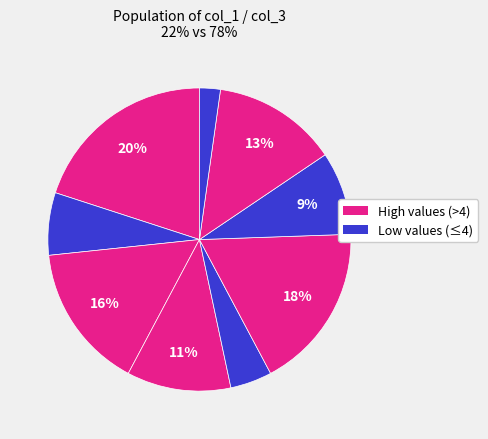

Does any single category account for the majority?

No